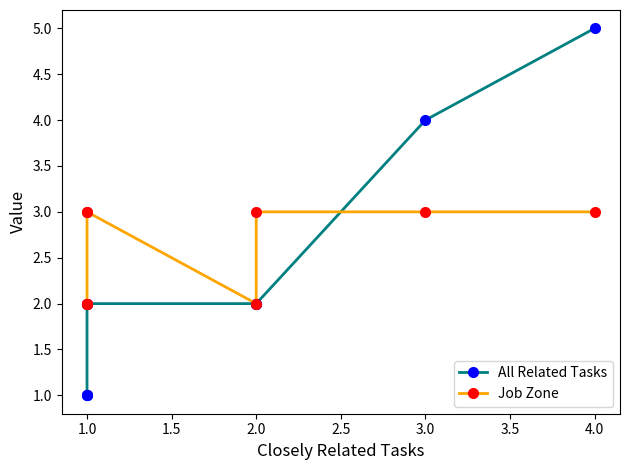

What is the difference between the highest and lowest values at 1.0?

1